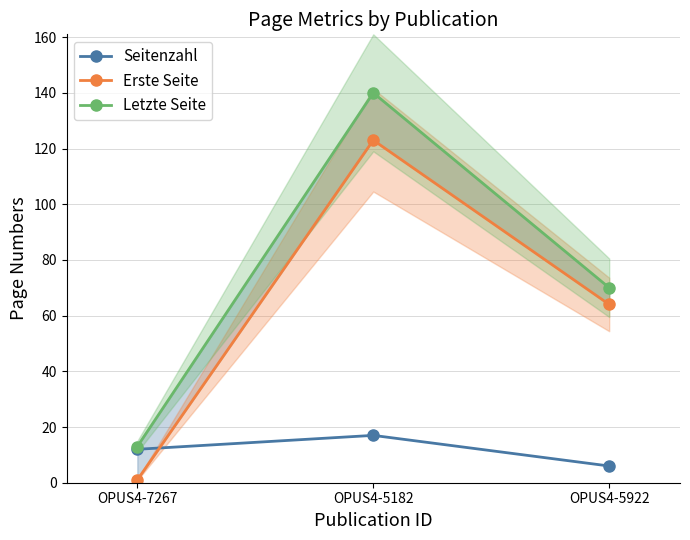

What is the smallest value displayed?

1